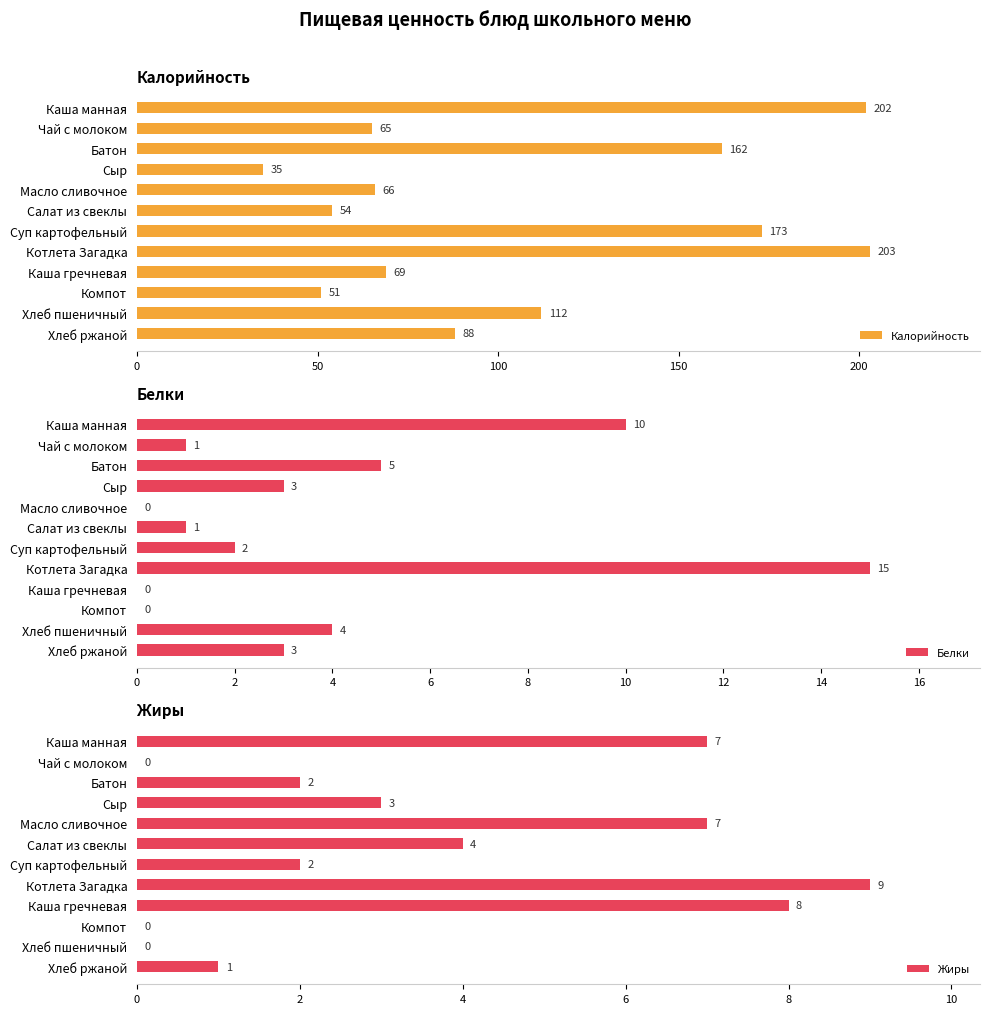

Are the bars horizontal?

Yes